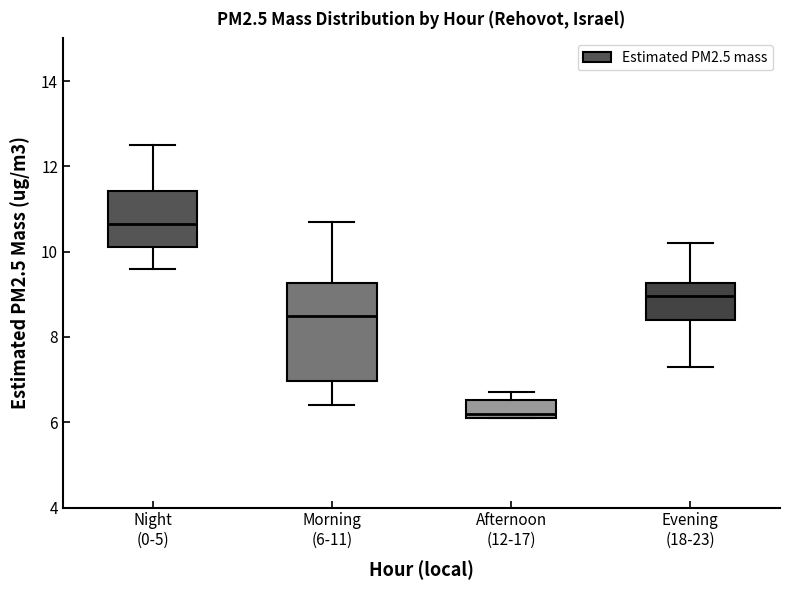

Which box's median line is the highest?

Night (0-5)